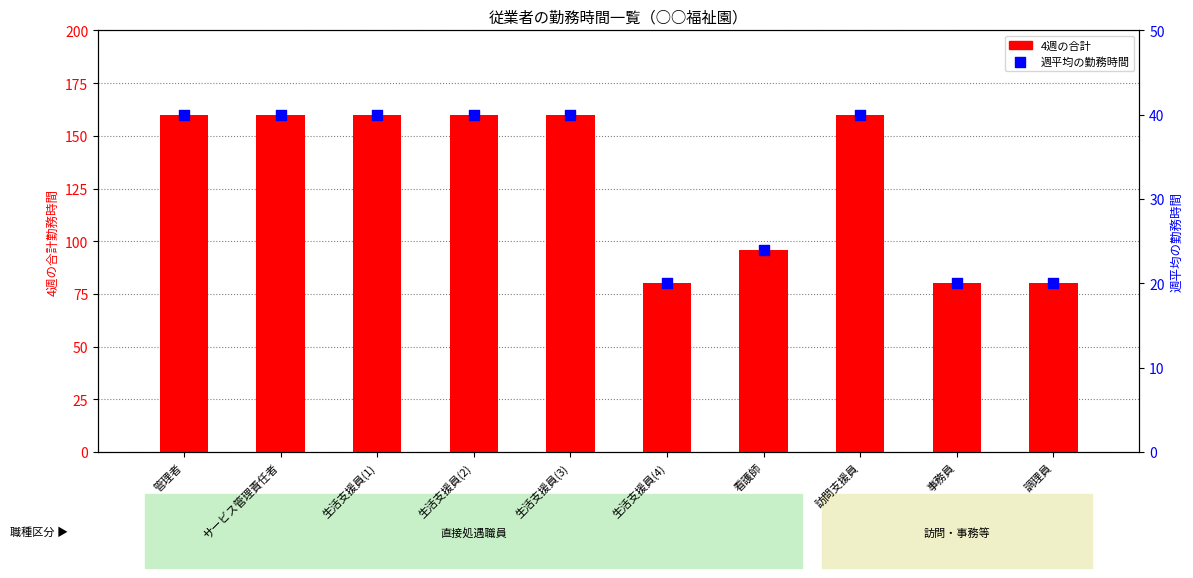

What is the total value across all series at 看護師?

120